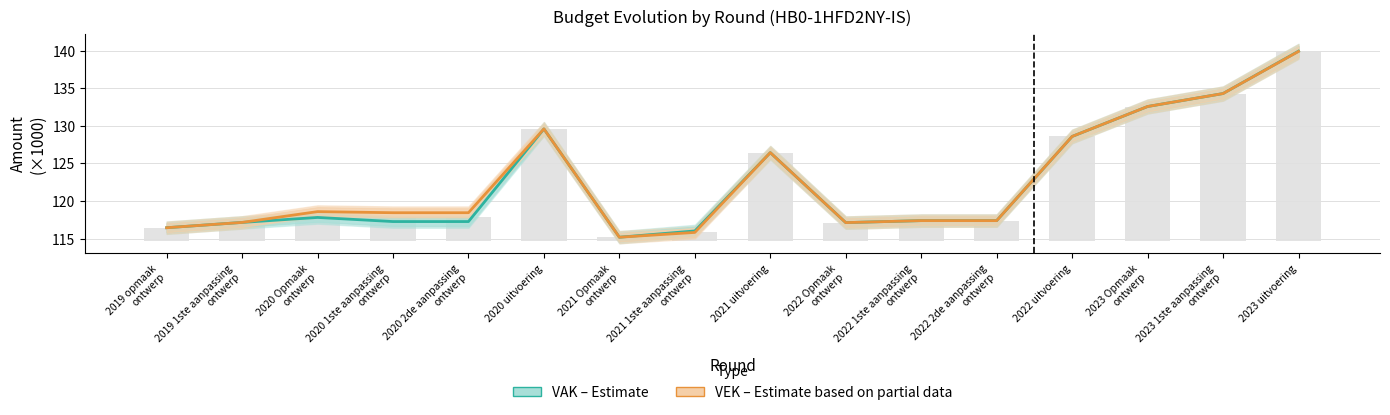

Rank the series at 2021 1ste aanpassing
ontwerp from highest to lowest value.

VAK (Estimate), VEK (Estimate based on partial data)